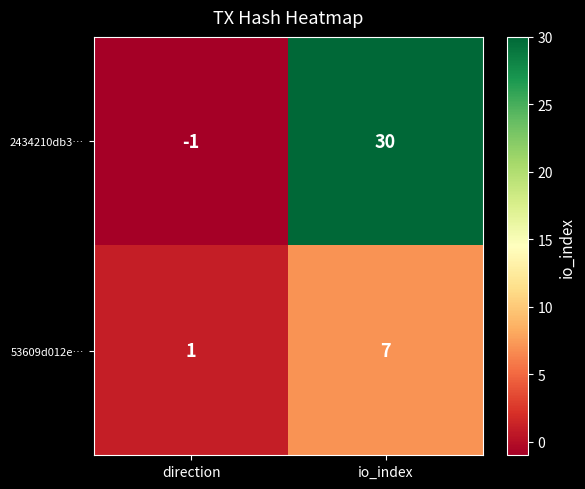

What is the minimum value shown in the chart?

-1